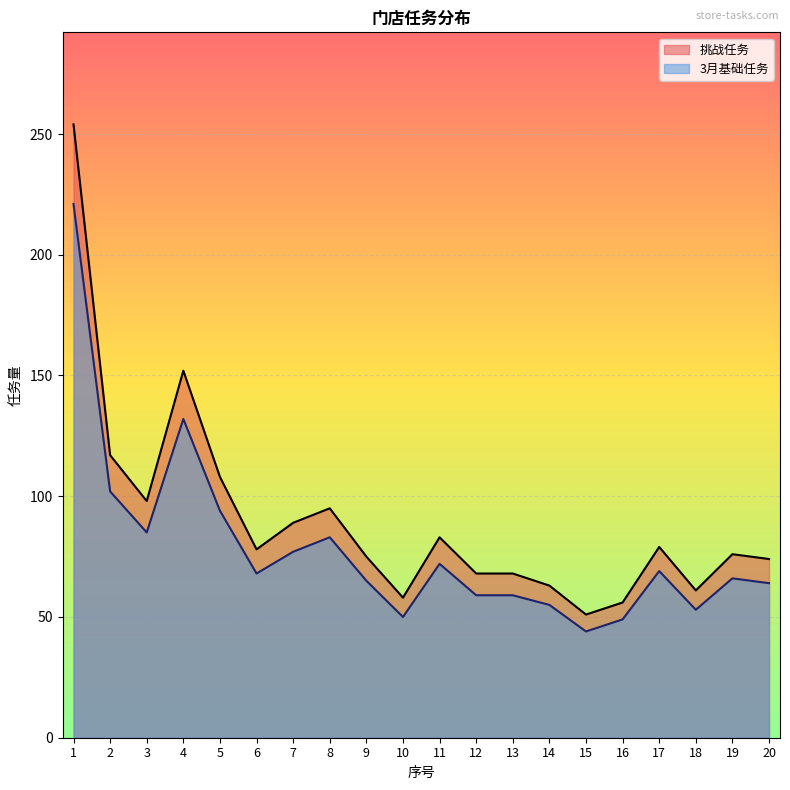

How many lines are shown in the chart?

2